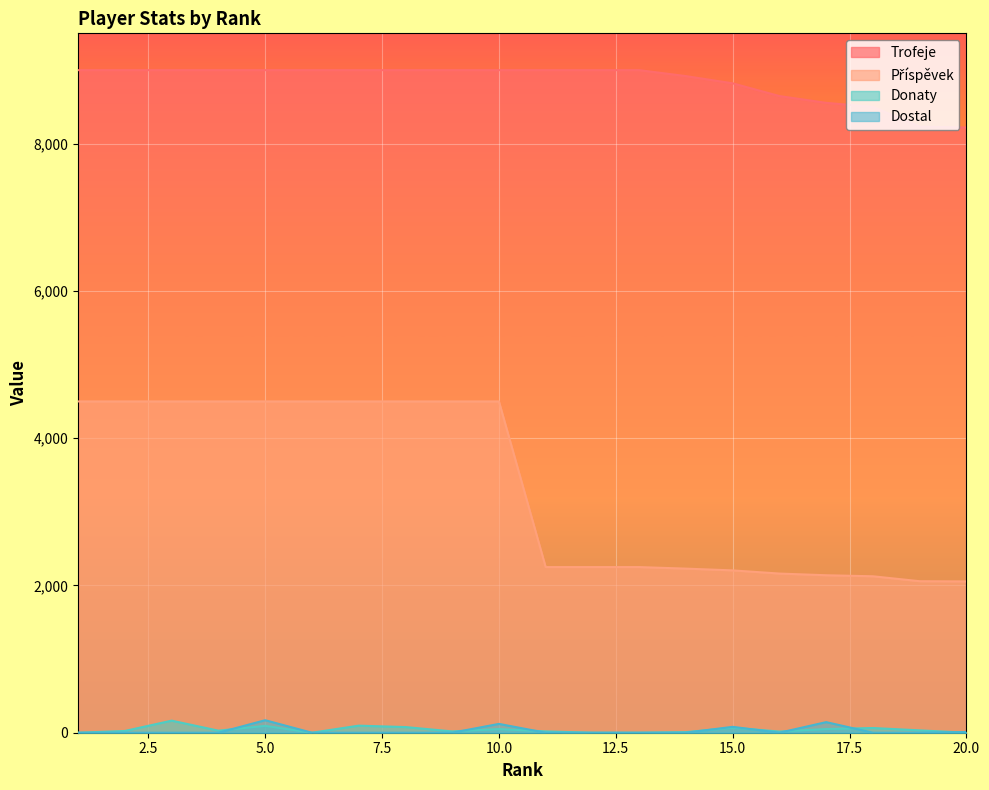

How many lines are shown in the chart?

4